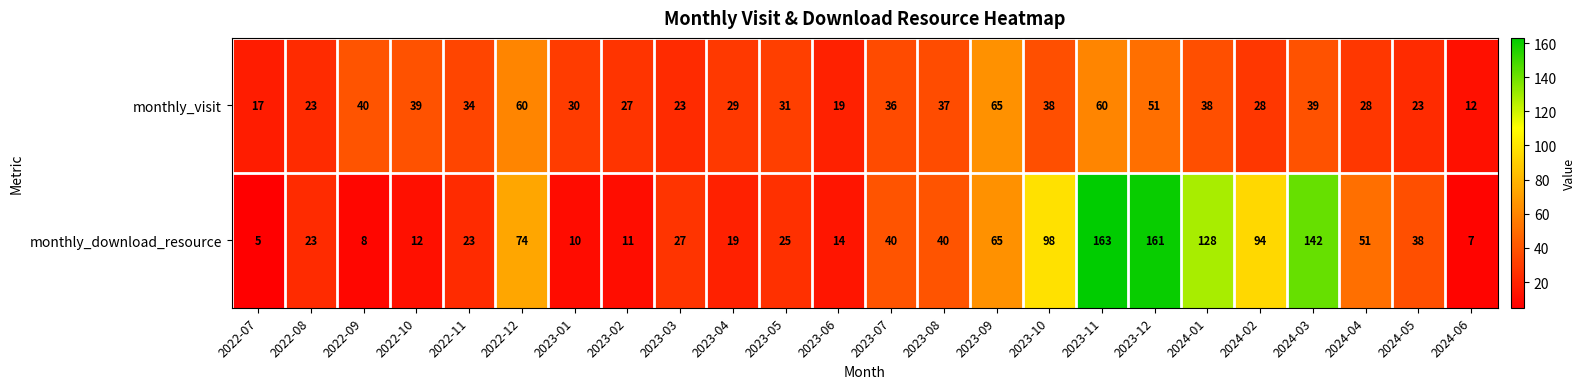

What is the lowest value of the monthly_visit series?

12